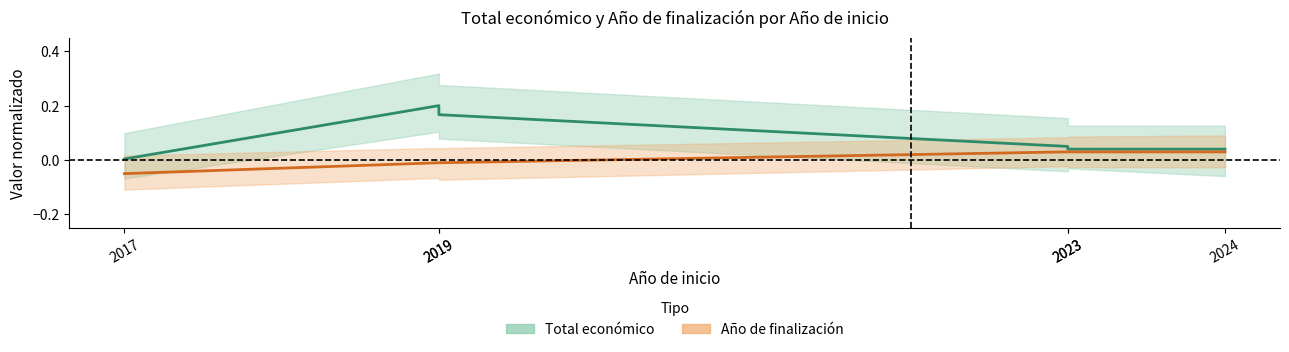

Reading left to right, what are all the values shown in this chart?

Total económico: 0.0	0.2	0.2	0.1	0.0	0.0
Año de finalización: -0.1	-0.0	-0.0	0.0	0.0	0.0